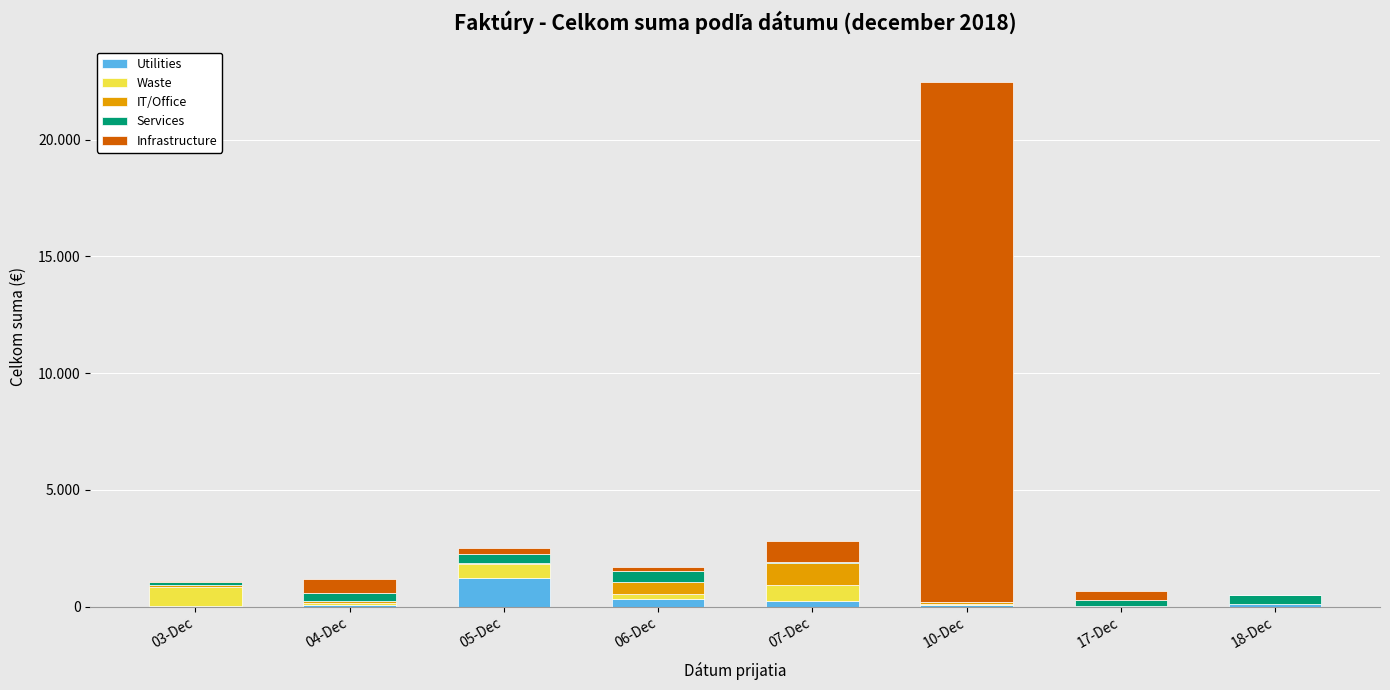

What are all the series names shown in the legend?

Utilities, Waste, IT/Office, Services, Infrastructure